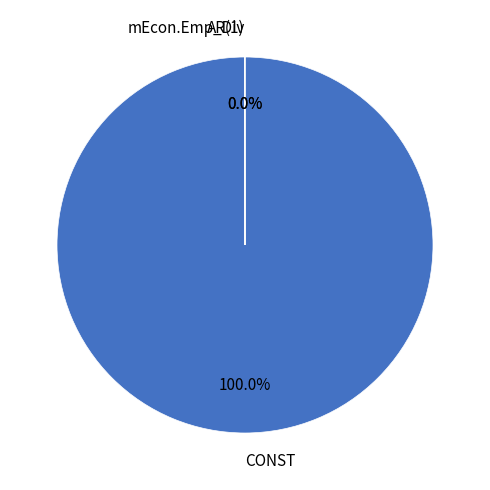

Which slice represents more than half of the pie?

CONST